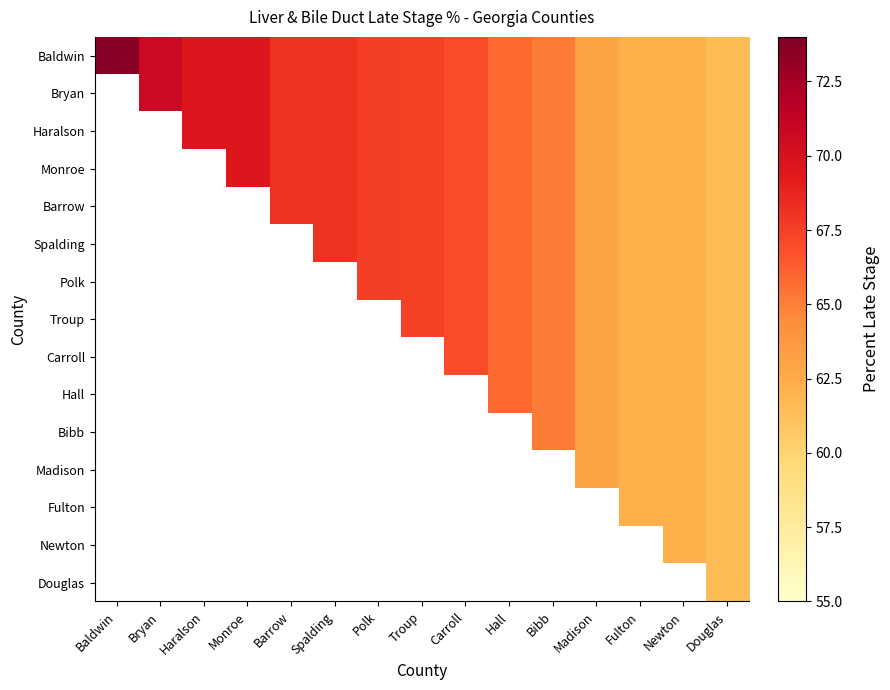

Which series has the widest spread of values?

Baldwin